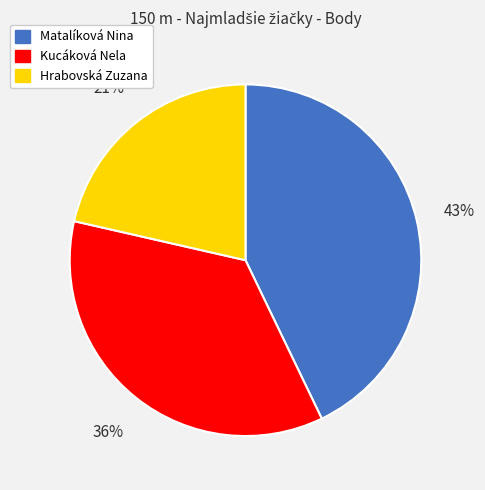

Do Hrabovská Zuzana and Matalíková Nina together represent more than half of the pie?

Yes